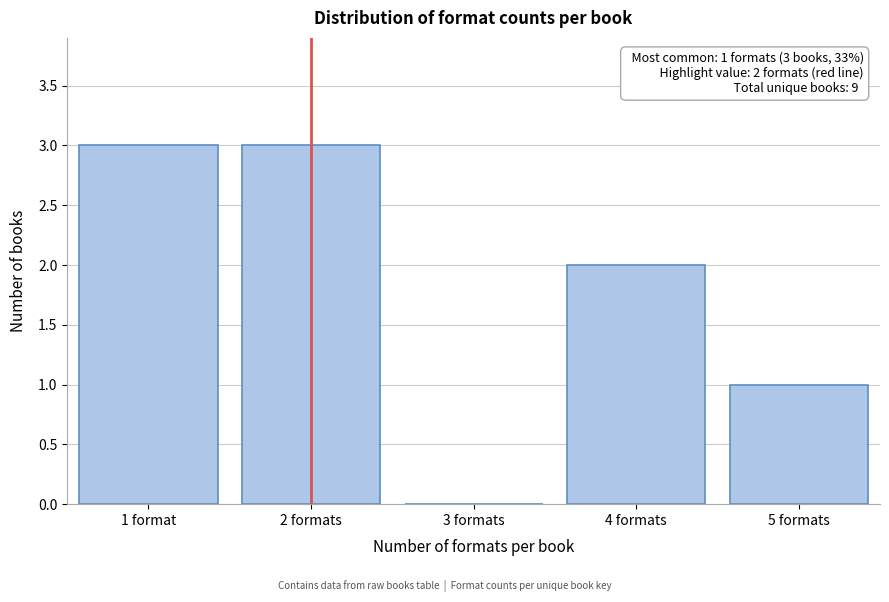

Reading left to right, list all the values displayed in this chart.

1 format=3	2 formats=3	3 formats=0	4 formats=2	5 formats=1